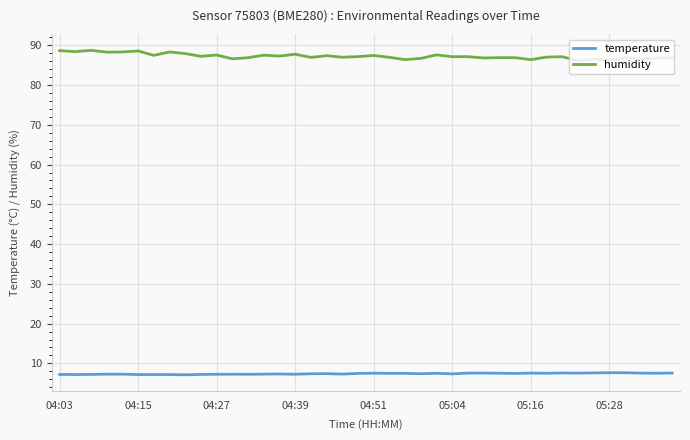

What is the lowest value of the humidity series?

86.1